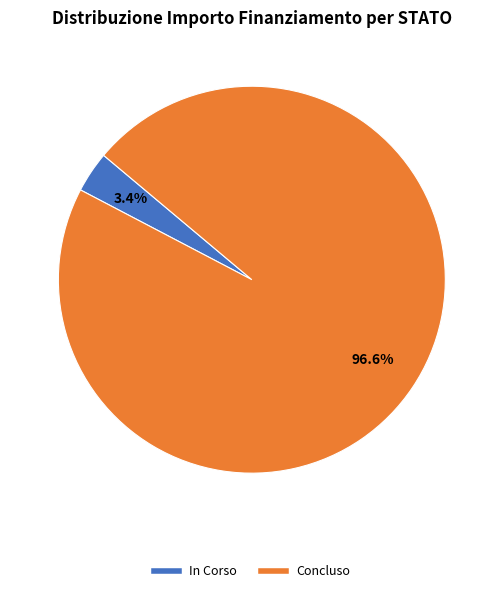

Does any single category account for the majority?

Yes